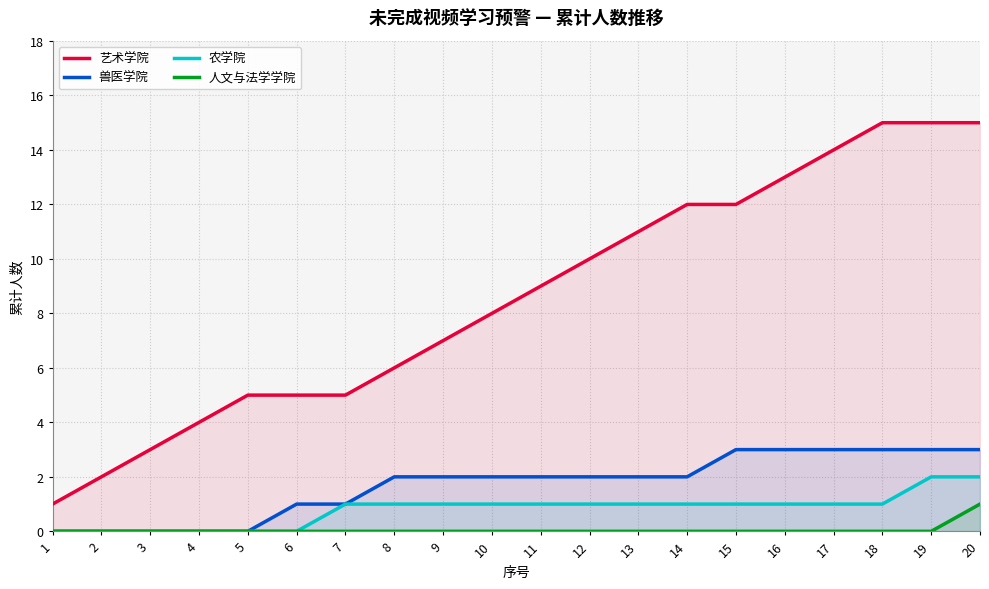

True or false: 兽医学院 has more than 2 interior local peaks.

False